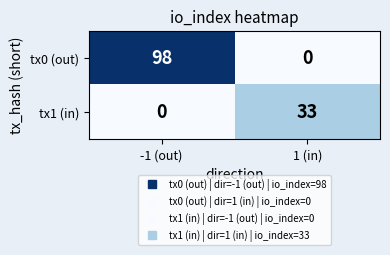

True or false: tx1 (in) has a value of 0 at -1 (out).

True